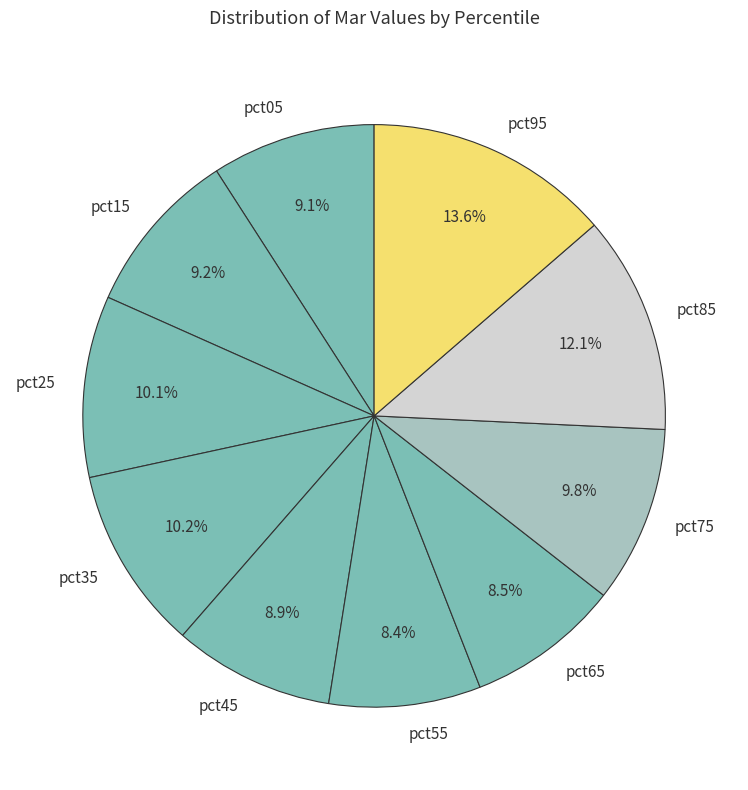

To the nearest percent, what portion does pct35 represent?

10%